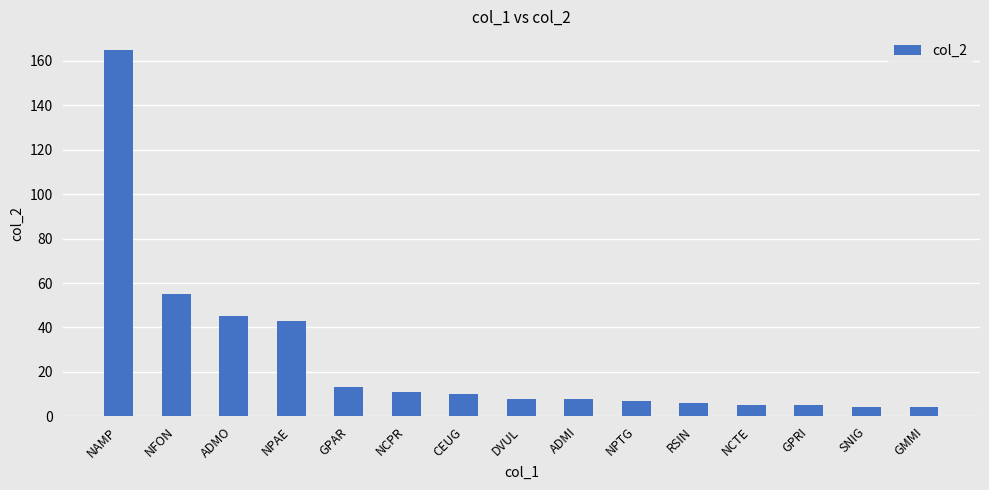

Reading left to right, transcribe all the data shown in this chart.

165	55	45	43	13	11	10	8	8	7	6	5	5	4	4